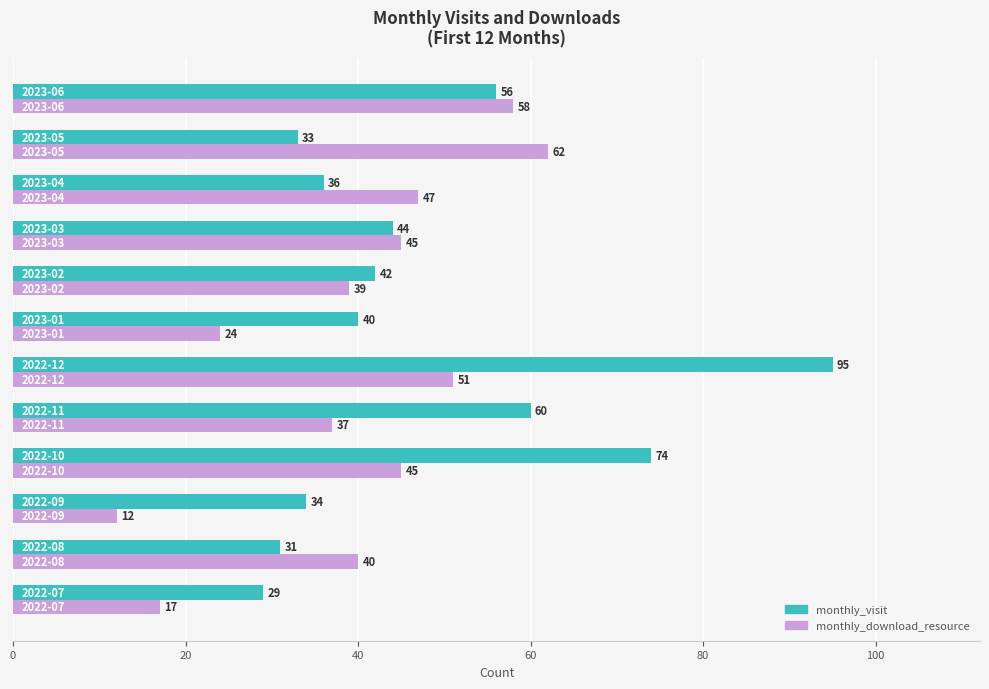

Count the number of categories in the chart.

12